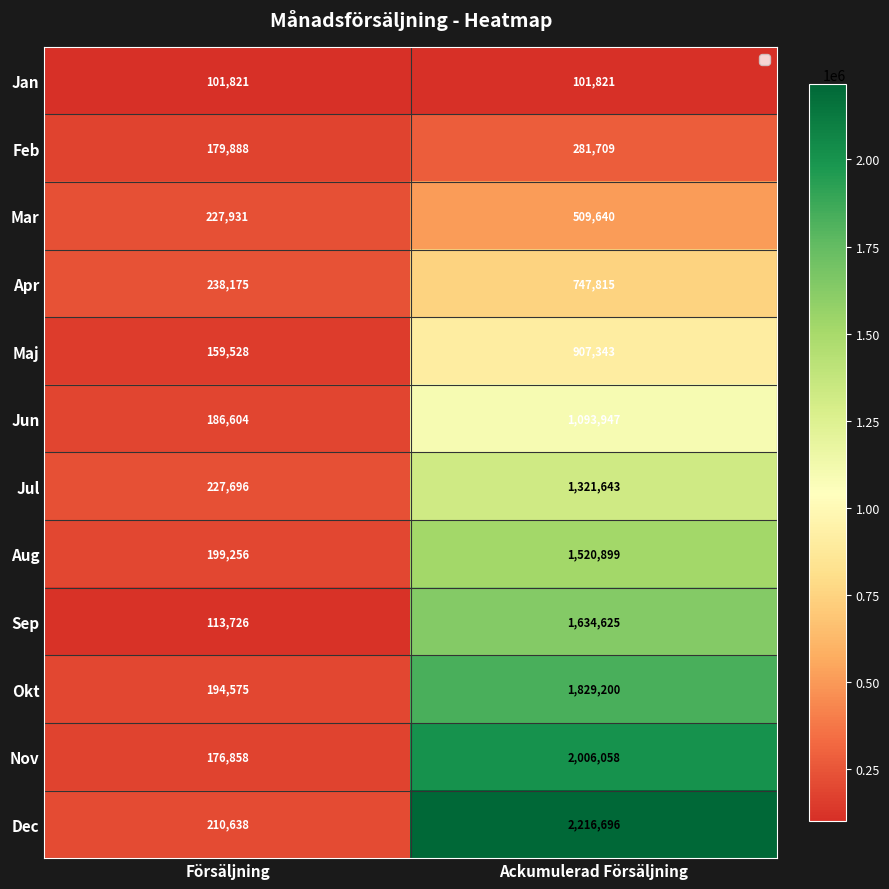

What is the difference between the maximum and minimum values in the Jun series?

907343